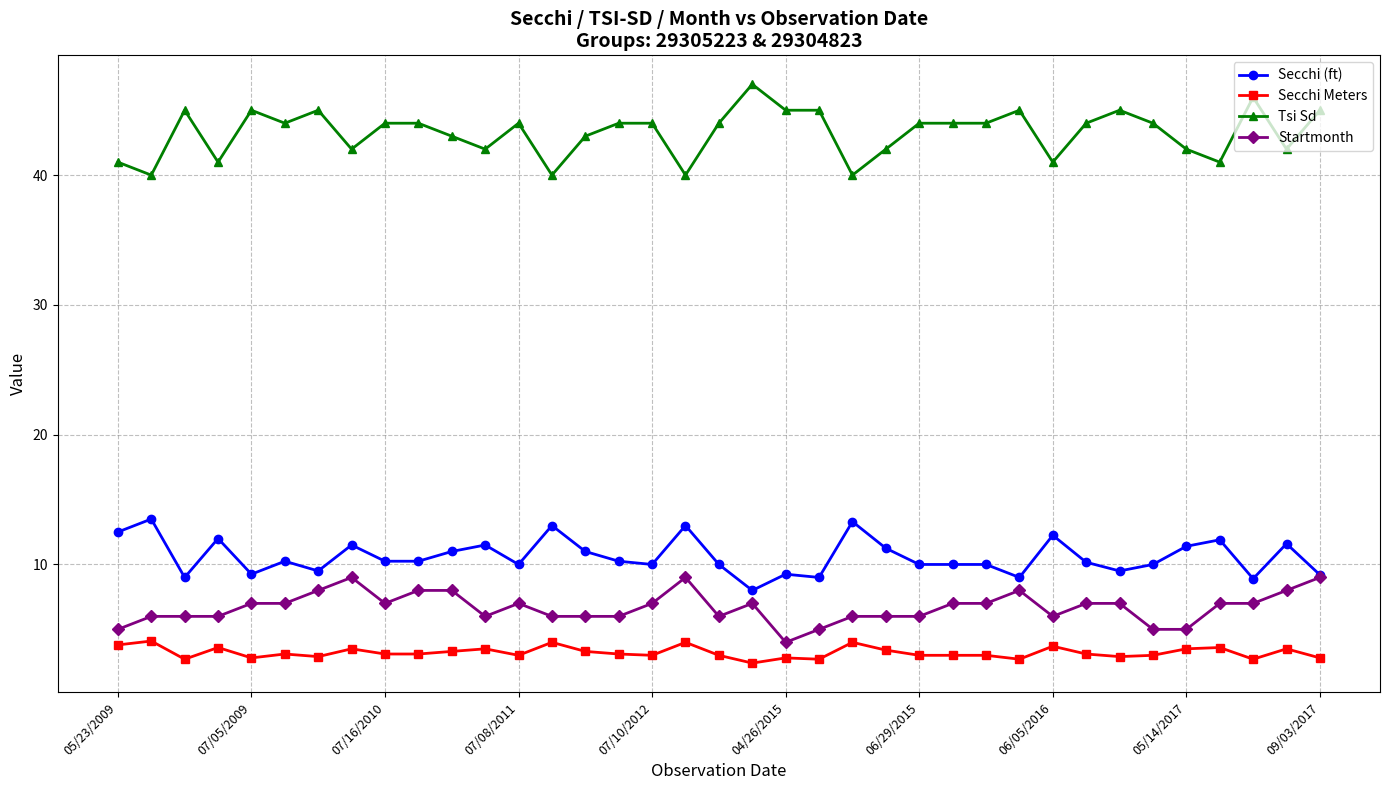

What is the value of the Startmonth point at the 26th from the left?

7.0